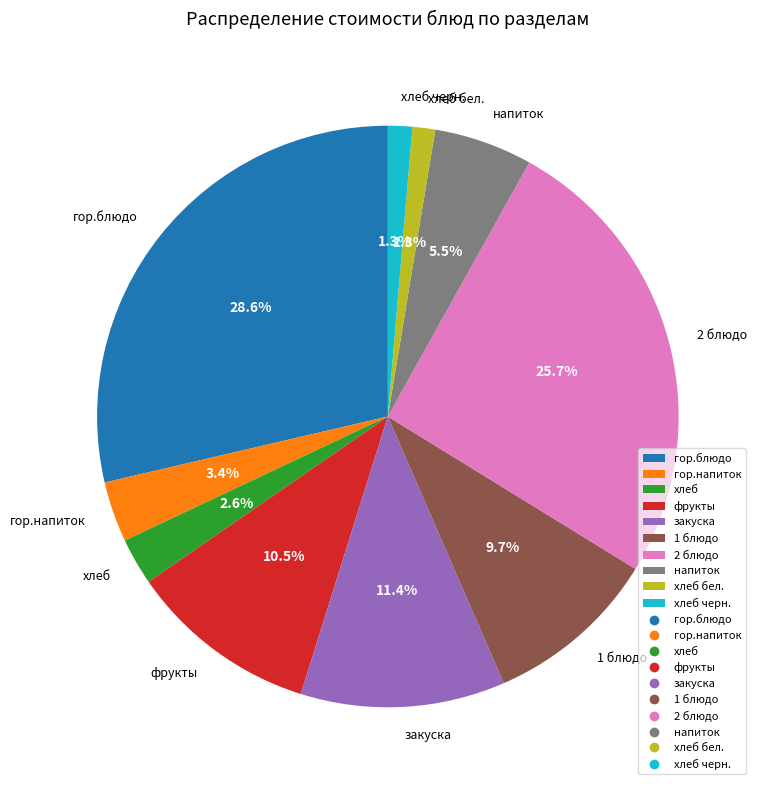

Which slice is the largest?

гор.блюдо